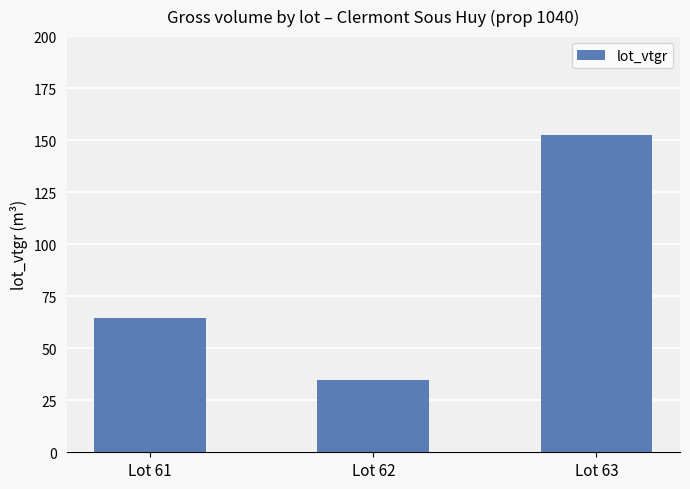

What is the sum of all values?

251.4